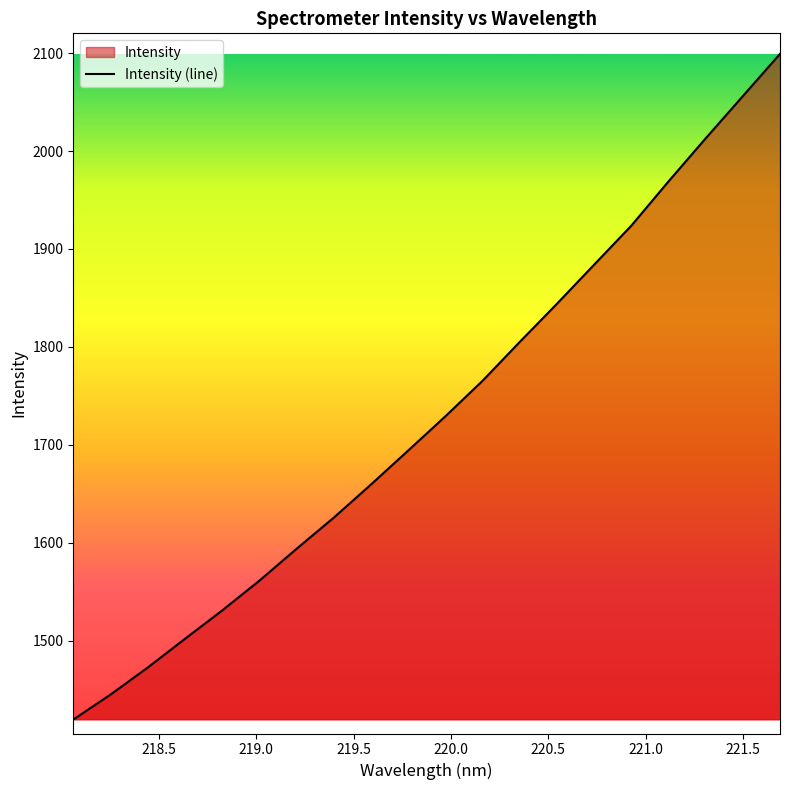

What is the difference between the maximum and minimum values?

679.6